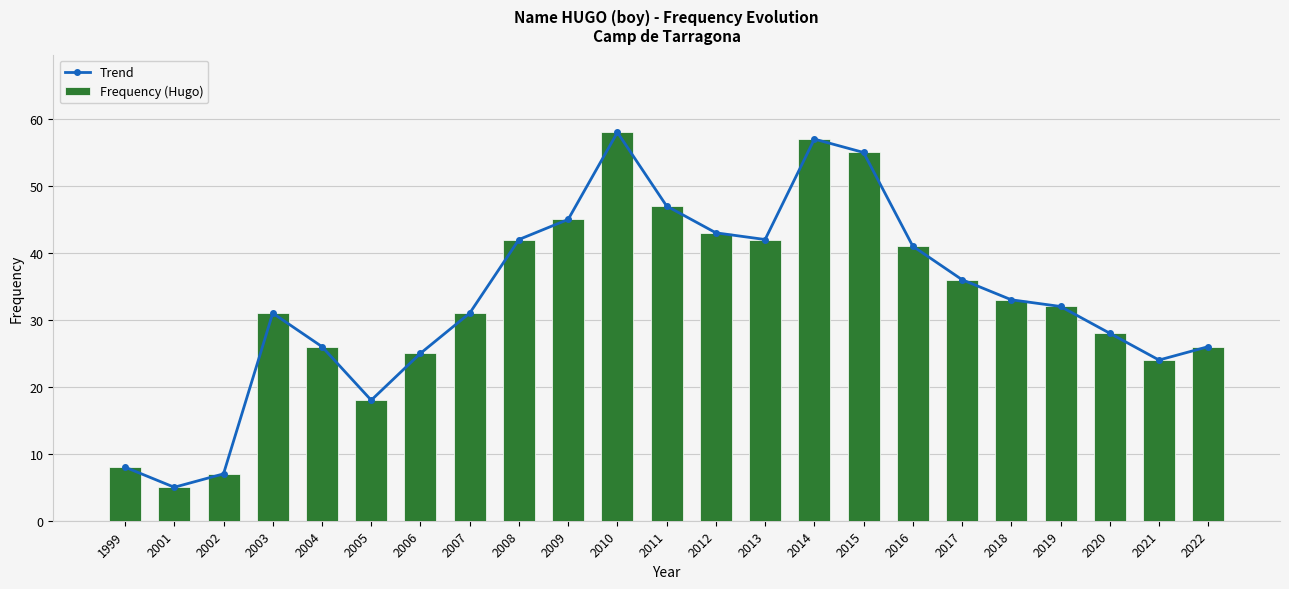

What is the average value of the Trend series?

33